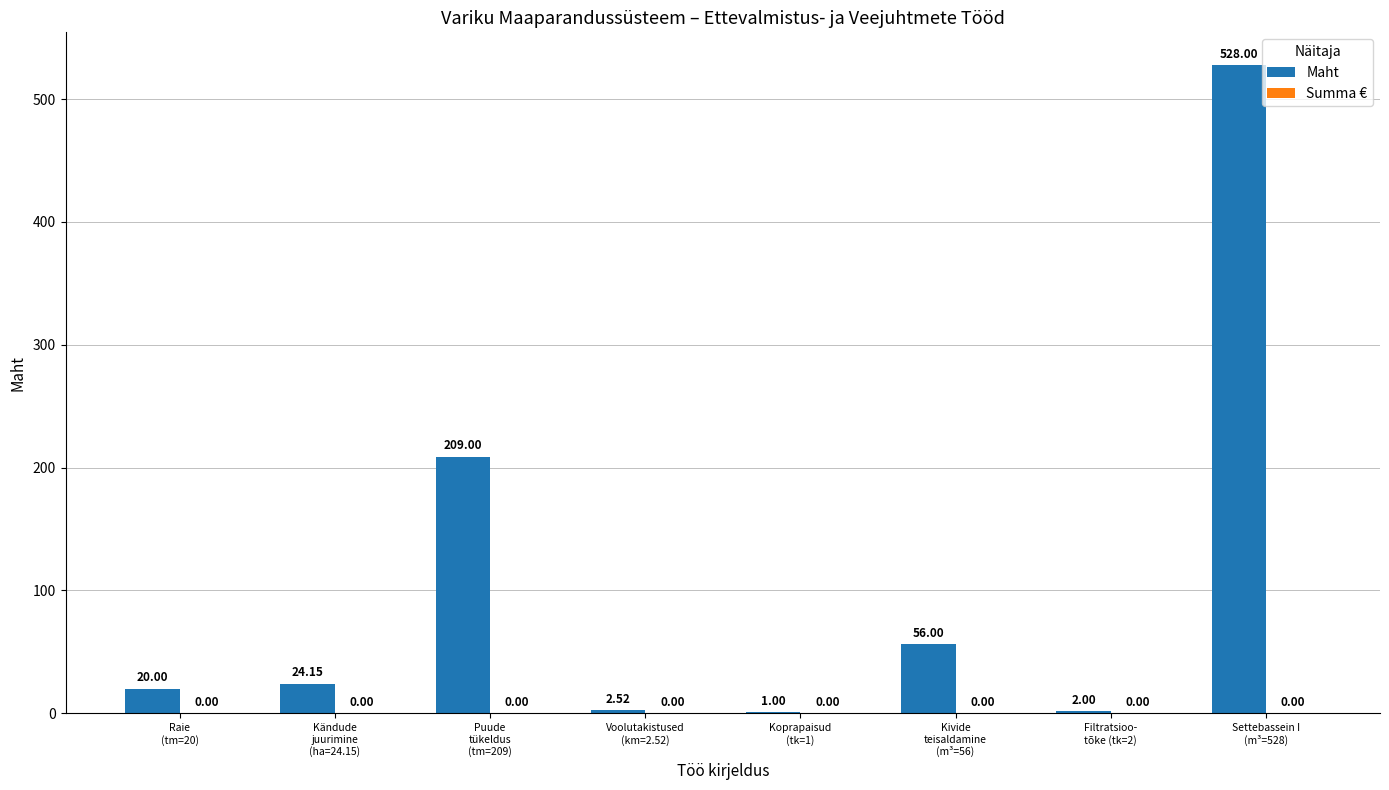

What is the sum of all values?

842.7